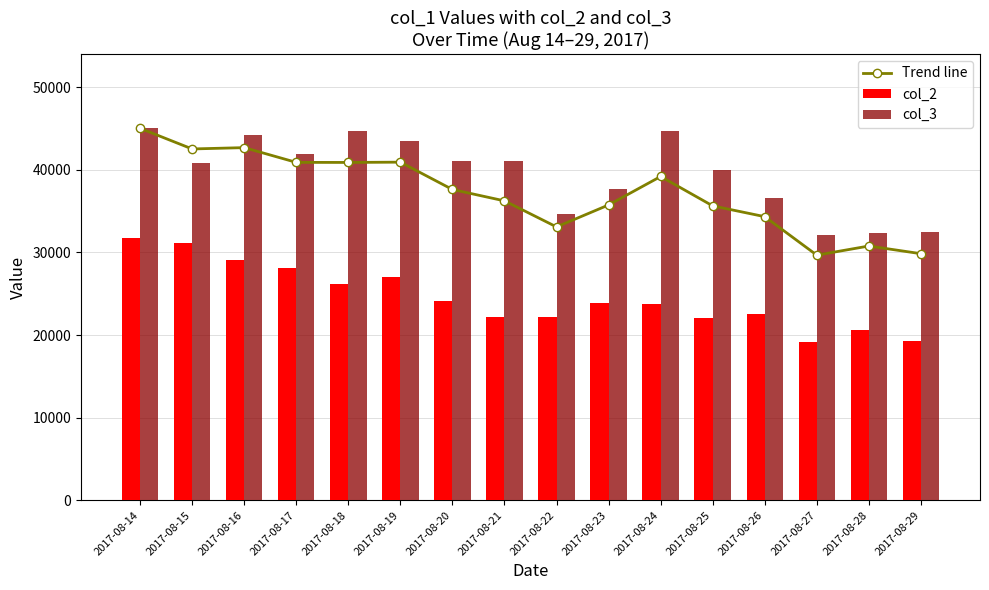

Reading left to right, list all the values displayed in this chart.

Trend line: 2017-08-14=45025.0	2017-08-15=42529.4	2017-08-16=42690.3	2017-08-17=40905.3	2017-08-18=40896.5	2017-08-19=40931.2	2017-08-20=37621.4	2017-08-21=36244.8	2017-08-22=33092.1	2017-08-23=35750.5	2017-08-24=39195.4	2017-08-25=35638.5	2017-08-26=34332.0	2017-08-27=29673.4	2017-08-28=30779.8	2017-08-29=29849.5
col_2: 2017-08-14=31744.0	2017-08-15=31201.0	2017-08-16=29028.0	2017-08-17=28141.0	2017-08-18=26189.0	2017-08-19=27041.0	2017-08-20=24095.0	2017-08-21=22180.0	2017-08-22=22215.0	2017-08-23=23847.0	2017-08-24=23784.0	2017-08-25=22040.0	2017-08-26=22604.0	2017-08-27=19176.0	2017-08-28=20564.0	2017-08-29=19234.0
col_3: 2017-08-14=45025.0	2017-08-15=40804.0	2017-08-16=44208.0	2017-08-17=41896.0	2017-08-18=44647.0	2017-08-19=43508.0	2017-08-20=41067.0	2017-08-21=41030.0	2017-08-22=34675.0	2017-08-23=37677.0	2017-08-24=44656.0	2017-08-25=40016.0	2017-08-26=36603.0	2017-08-27=32148.0	2017-08-28=32392.0	2017-08-29=32418.0